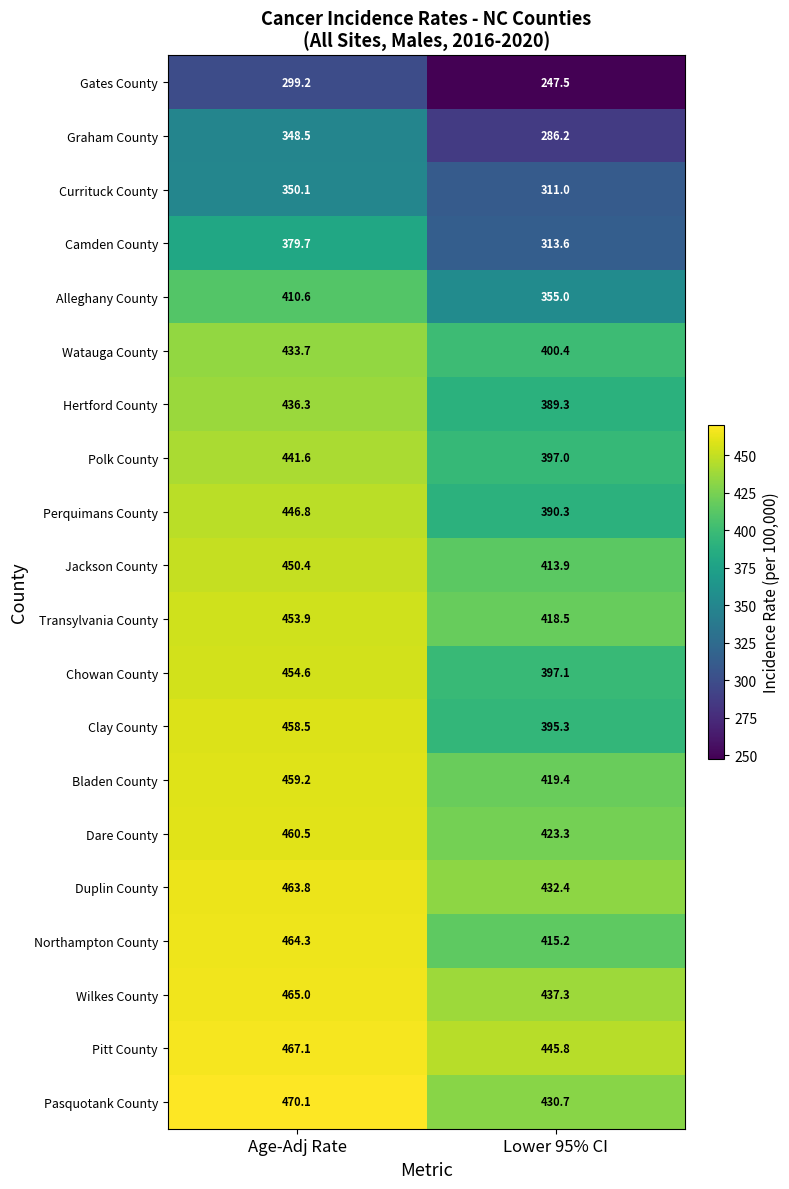

Is it true that Dare County equals 423.3 at Lower 95% CI?

True